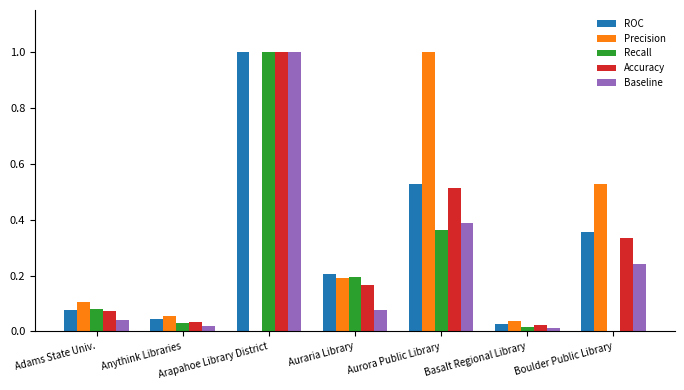

Is it true that Recall equals 0.2 at Aurora Public Library?

False